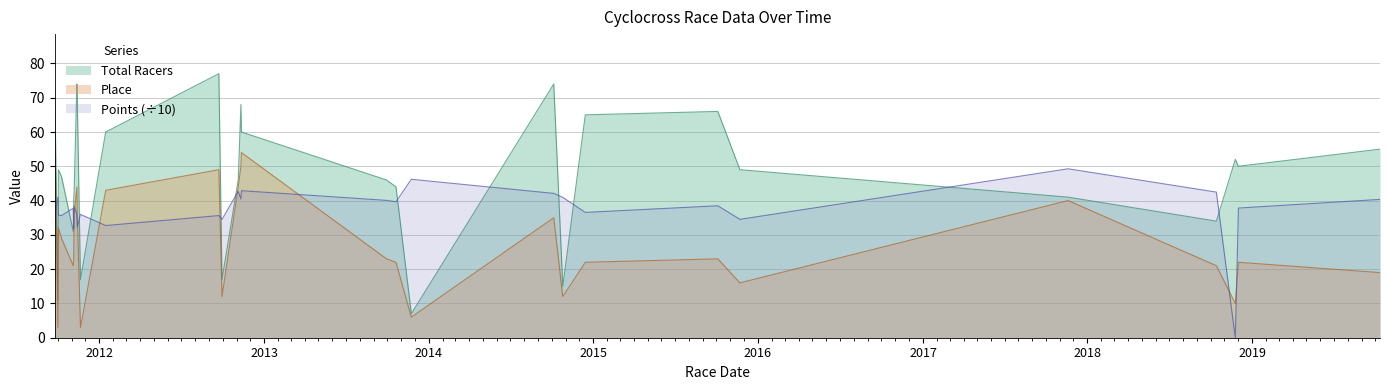

How many data points in Place are above 23?

14